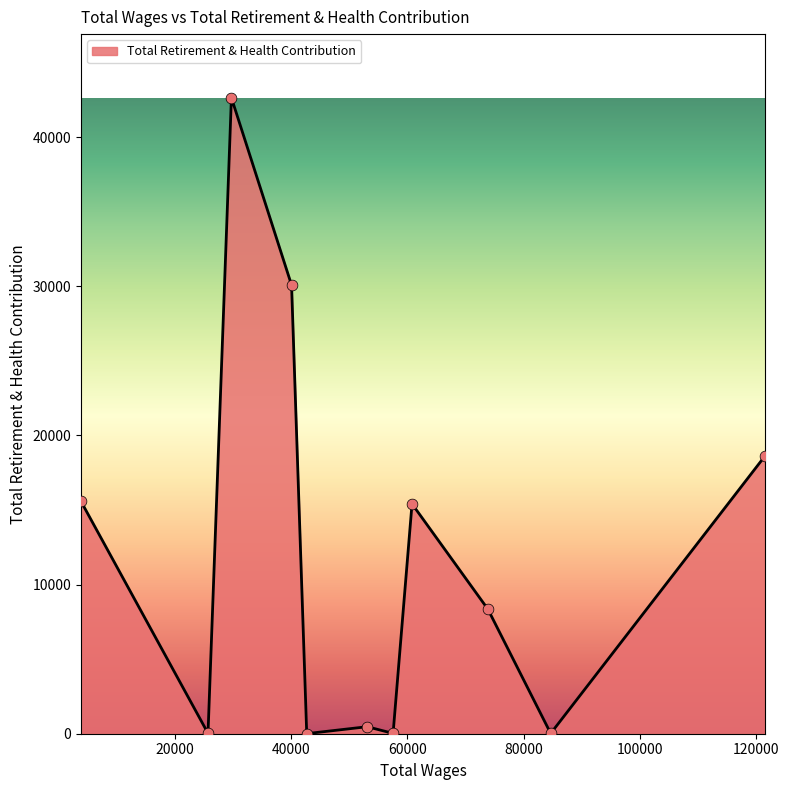

What is the greatest value displayed?

42646